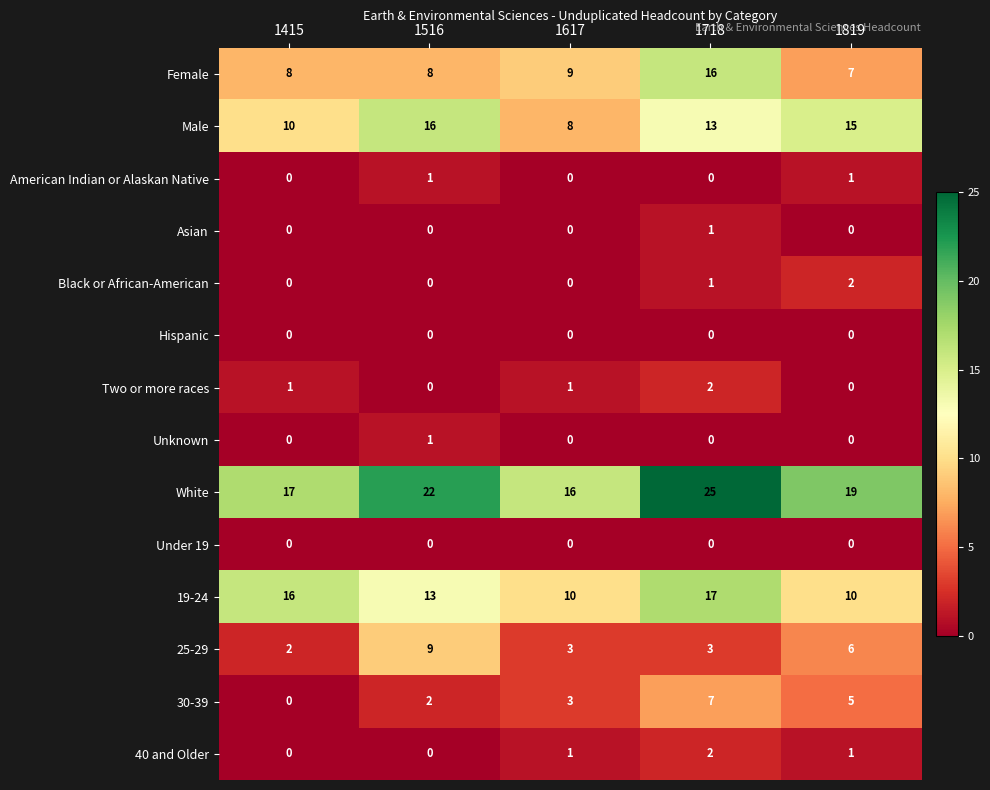

The value of American Indian or Alaskan Native at 1516 is 1. True or false?

True